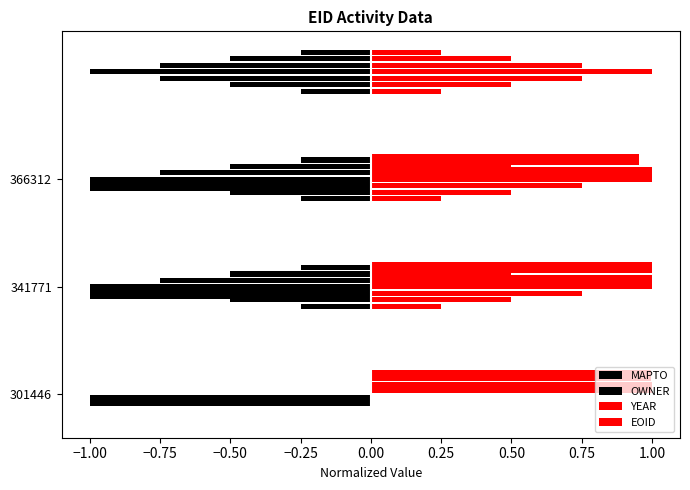

What is the average value of the OWNER series?

0.5